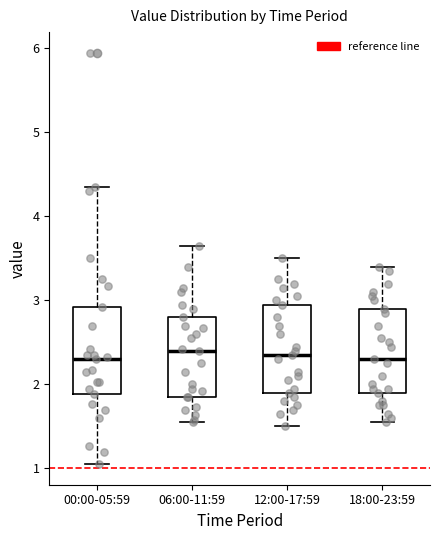

Where is the lower edge of the box for 12:00-17:59 on the y-axis? The values are not printed on the chart, so give them approximately, as read against the axis.

1.9